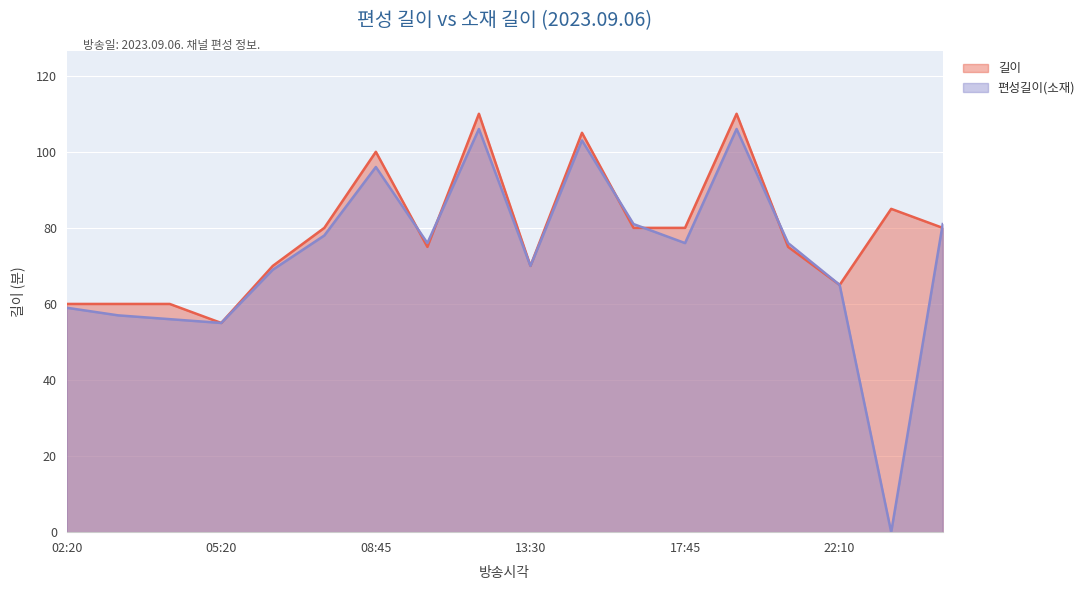

At 02:20, list the series in order from largest to smallest.

길이, 편성길이(소재)